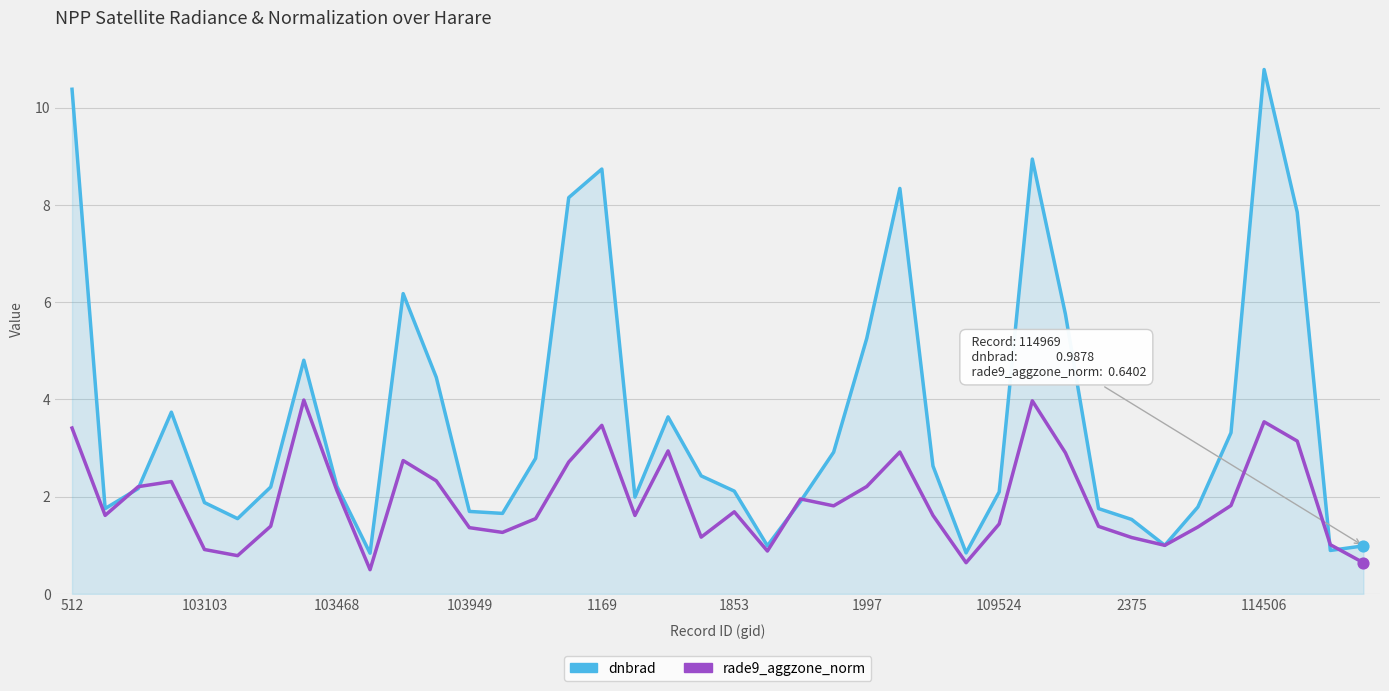

At how many categories does at least one series exceed 9?

2